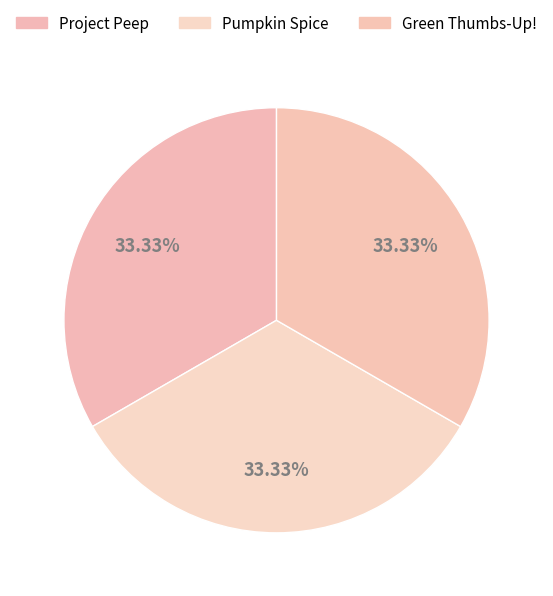

The Project Peep slice represents 33% of the pie. True or false?

True